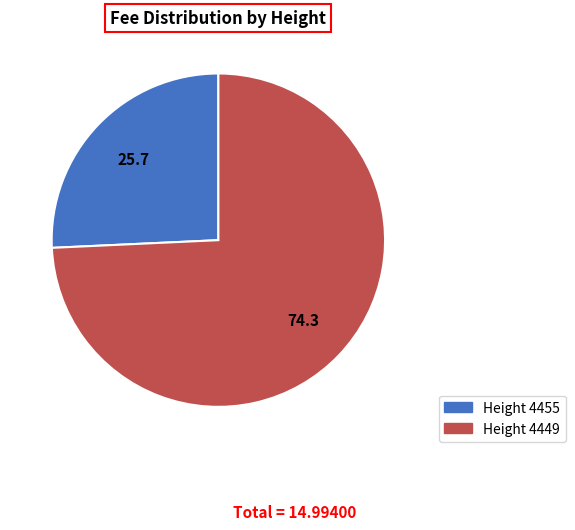

Combined, do Height 4449 and Height 4455 account for over 50%?

Yes